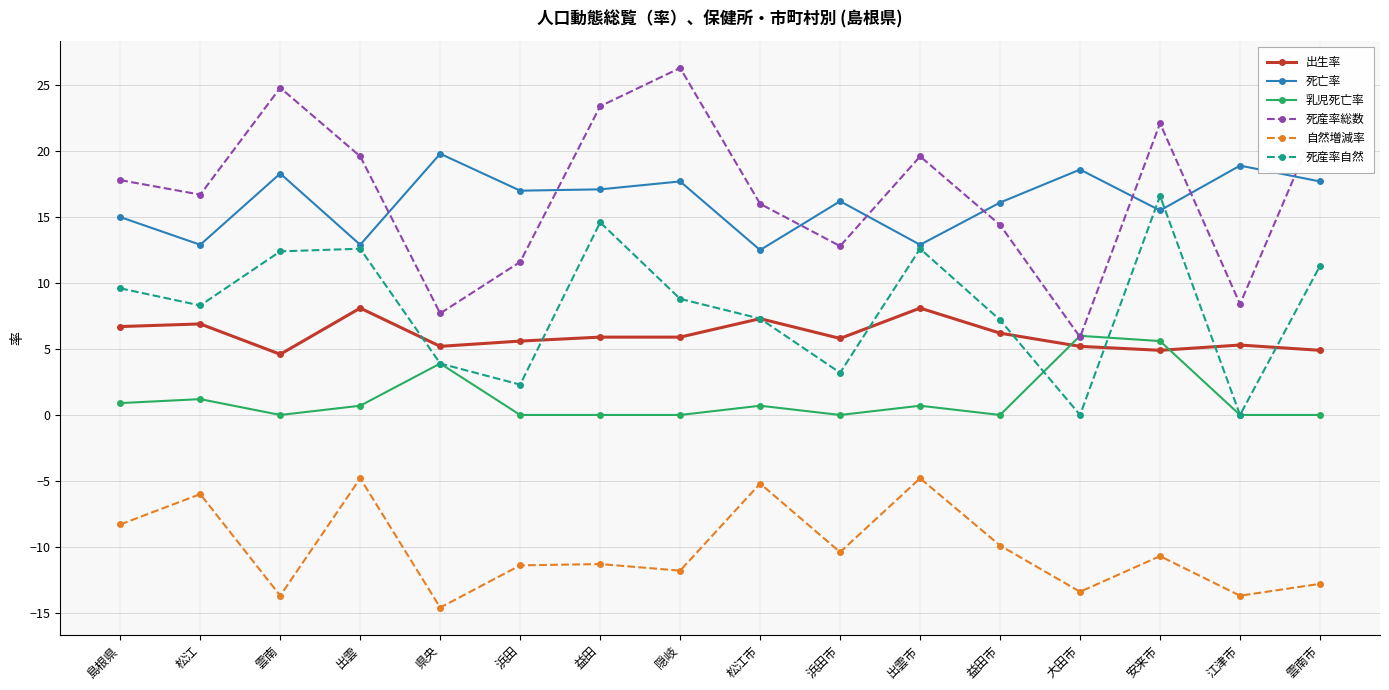

Is the value of 出生率 at 出雲 greater than the value of 自然増減率 at 益田?

Yes